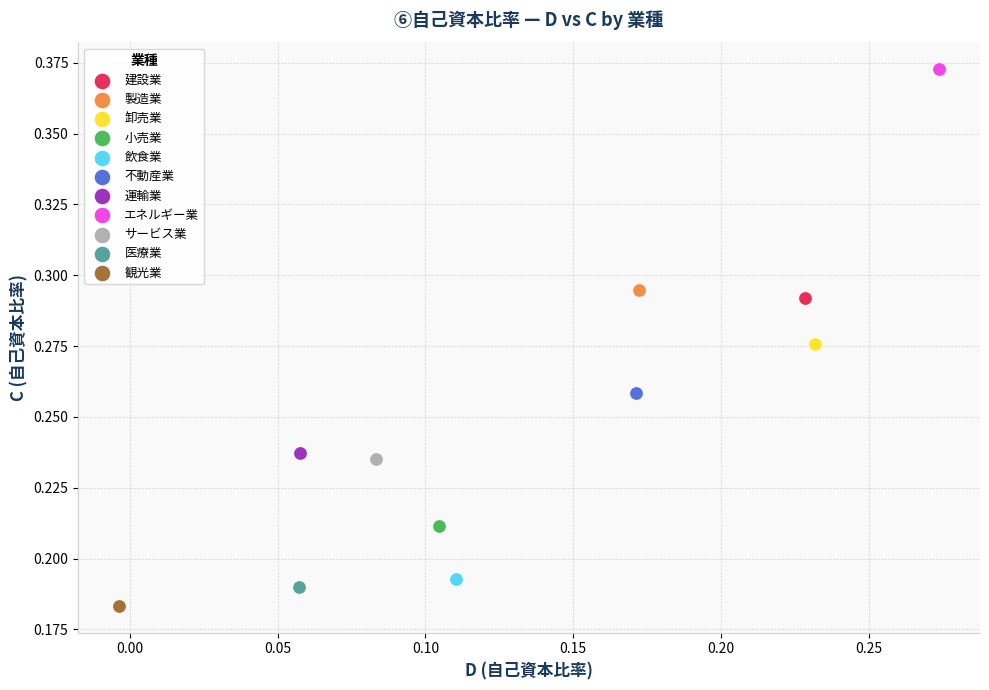

Which series reaches the minimum Y coordinate?

観光業